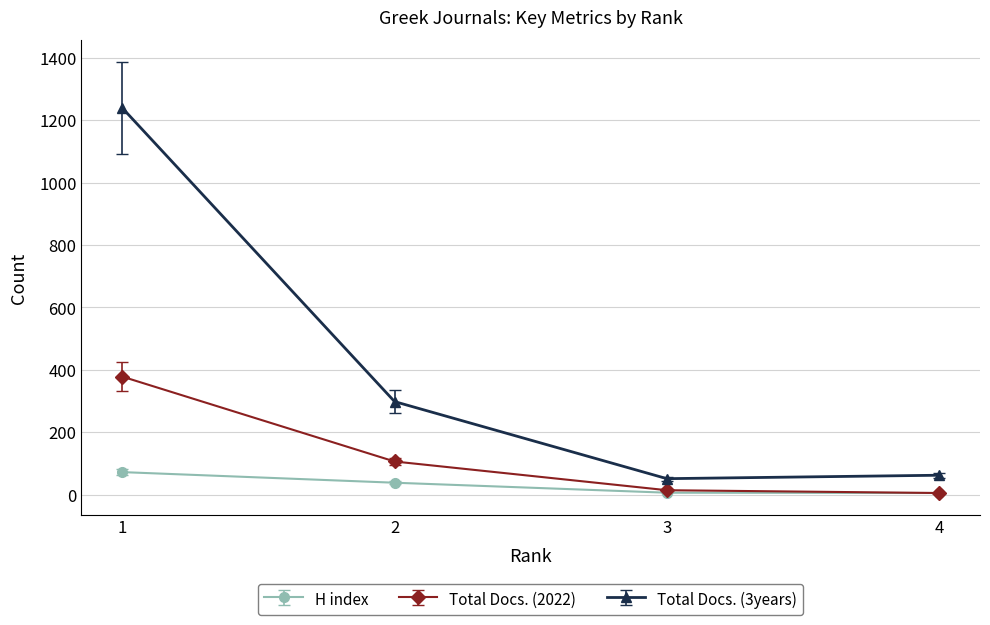

What is the average value of the Total Docs. (2022) series?

126